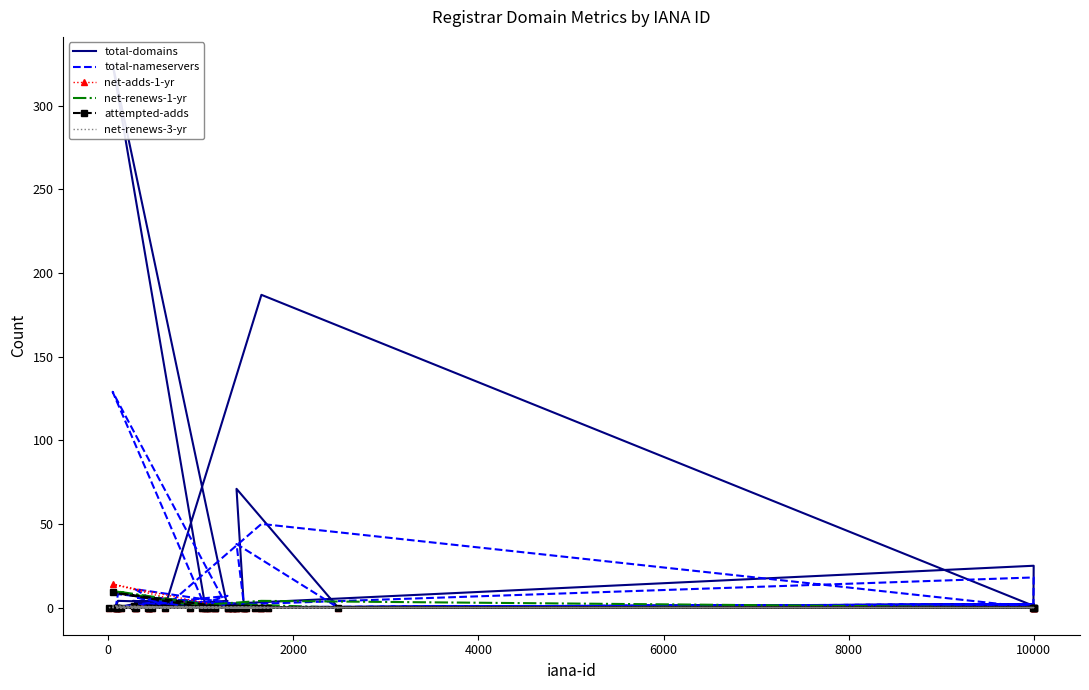

What is the difference between the maximum and minimum values in the total-domains series?

325